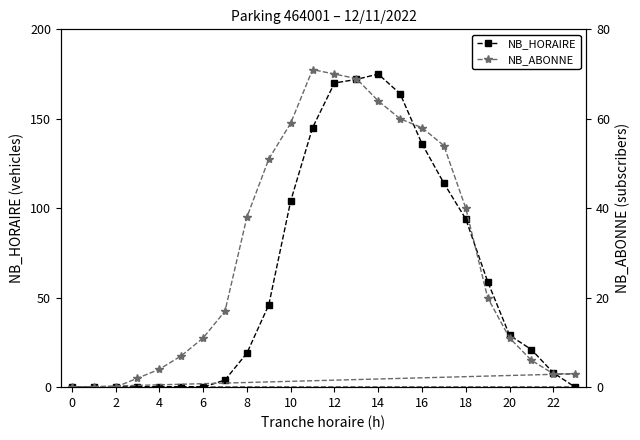

Rank the series by their average value, from lowest to highest.

NB_ABONNE, NB_HORAIRE